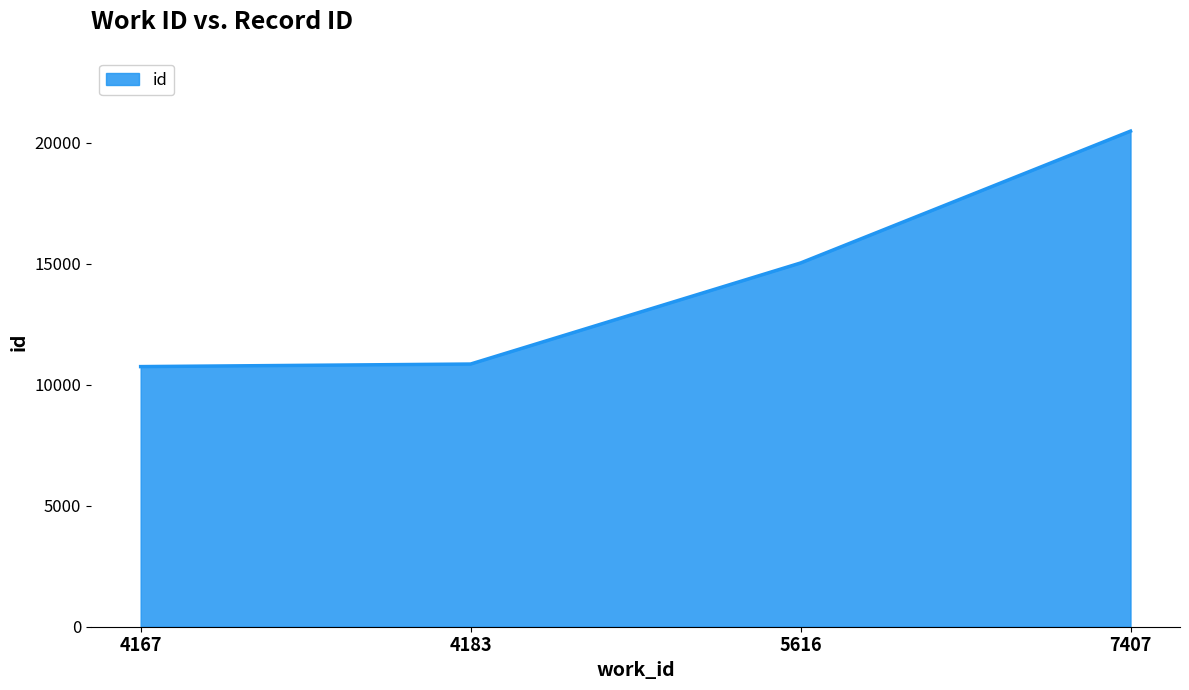

What is the difference between the values at 5616 and 4183?

4175